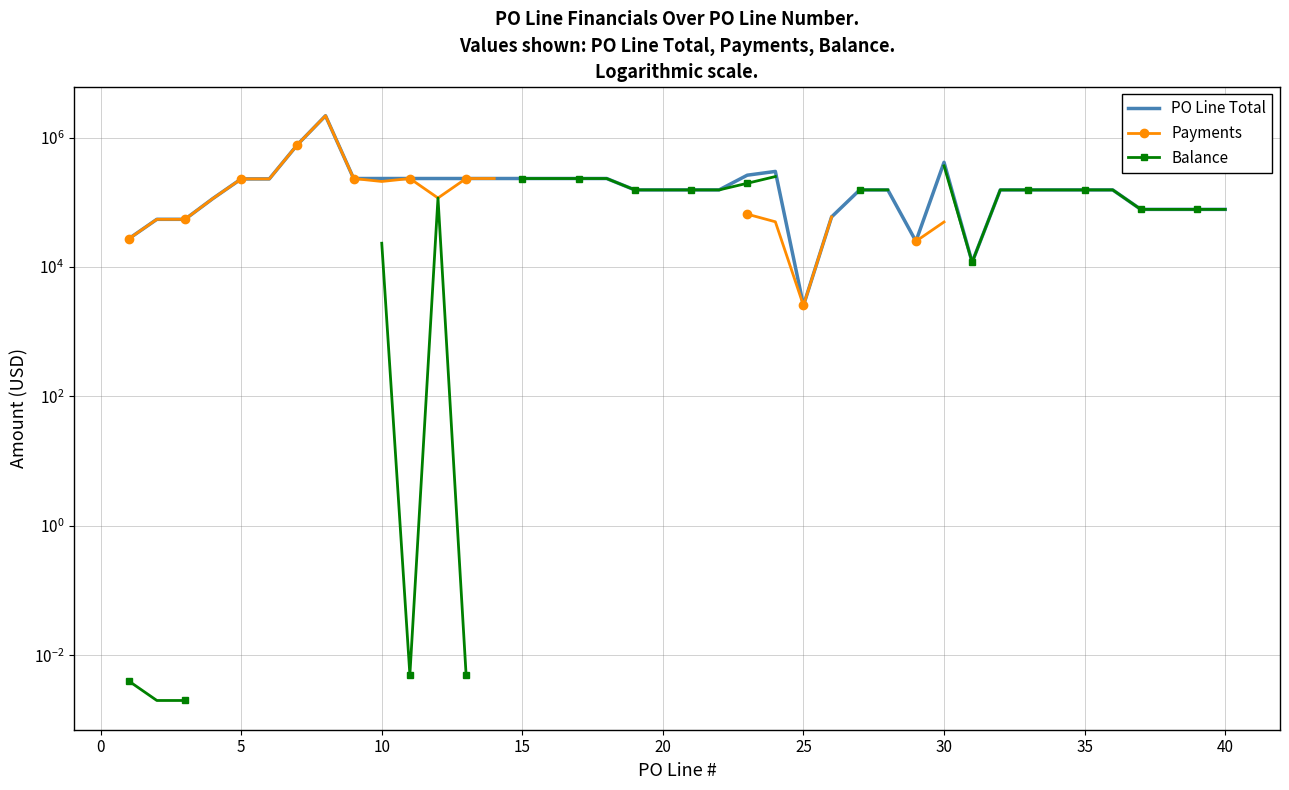

Is it true that Payments equals 69083.4 at 30?

False